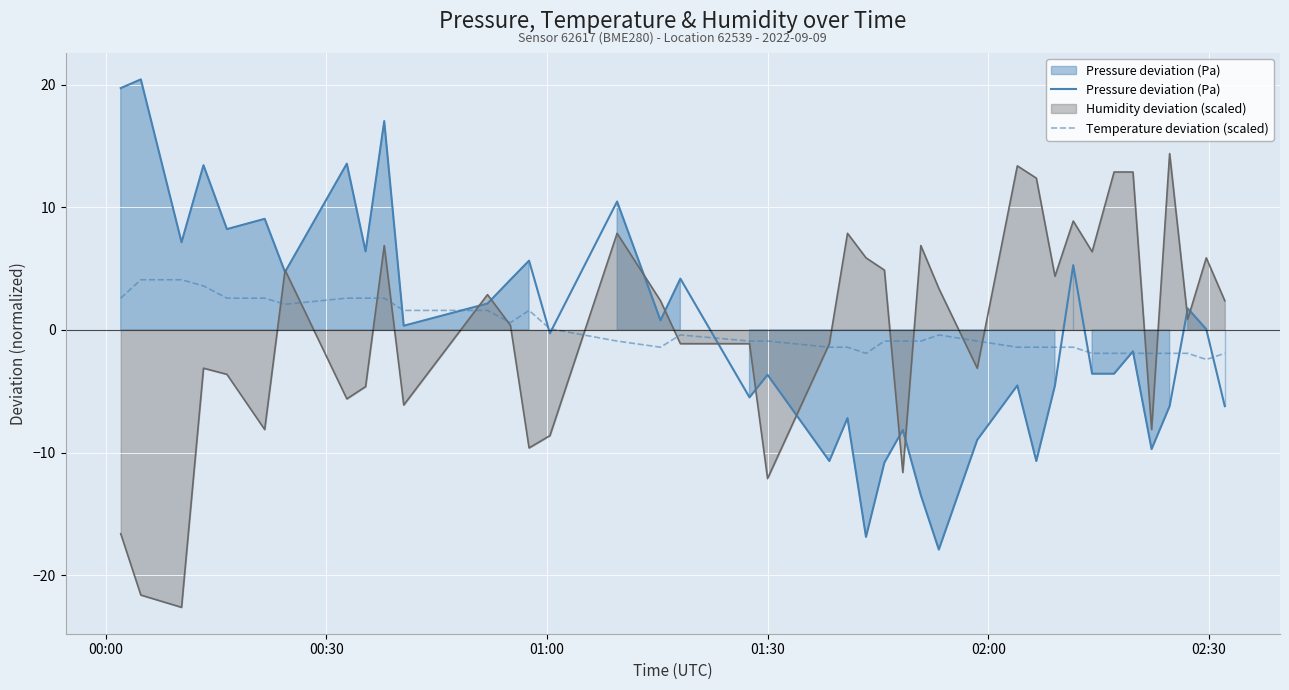

What is the value of the Temperature deviation (scaled) point at the 19th from the left?

-0.9